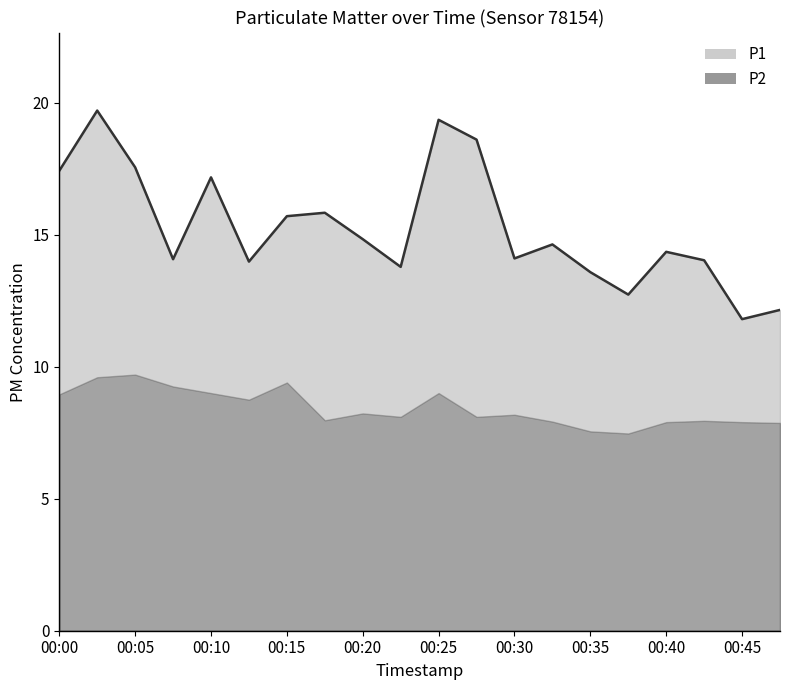

What is the difference between the maximum and minimum values?

7.9